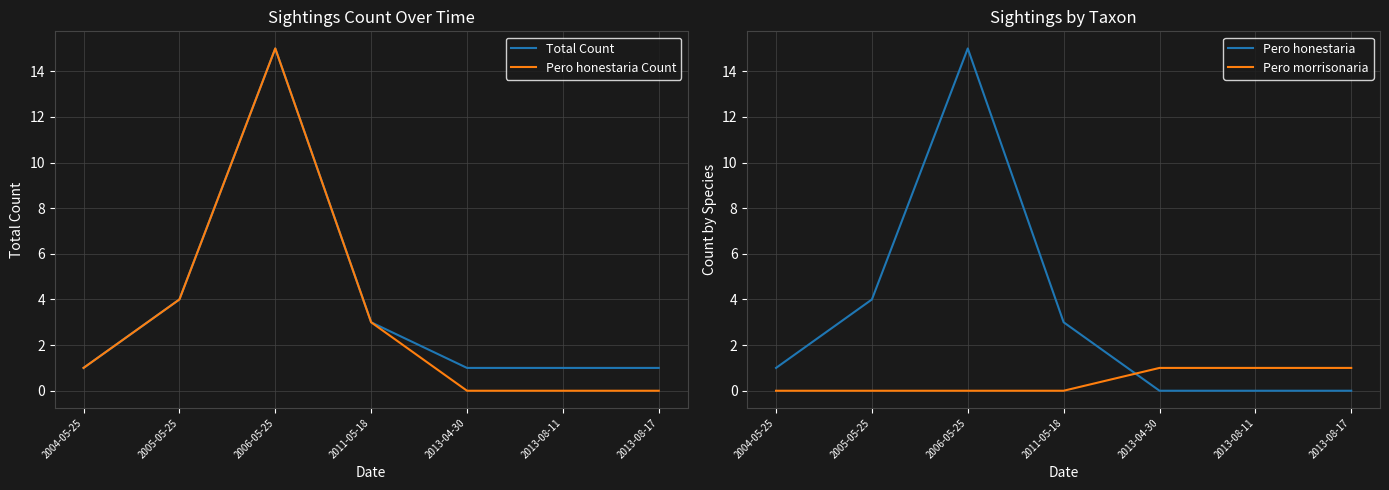

Which has a higher value, 2011-05-18 or 2006-05-25?

2006-05-25